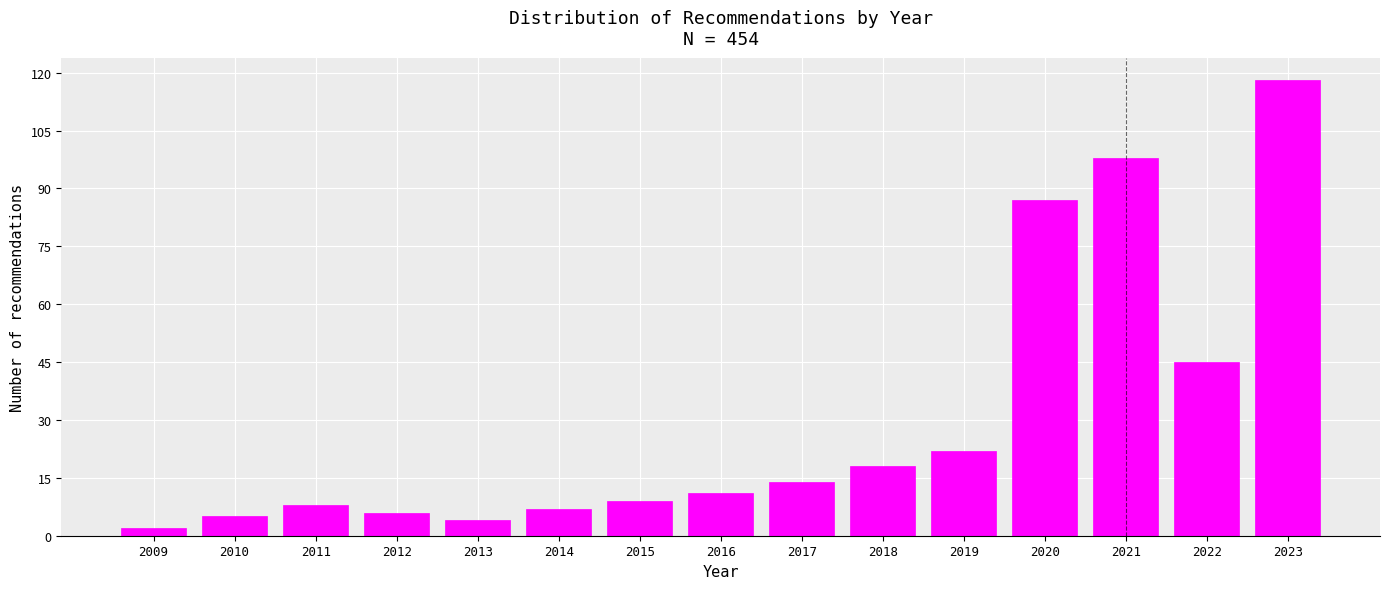

Reading left to right, extract all data points from this chart.

2	5	8	6	4	7	9	11	14	18	22	87	98	45	118